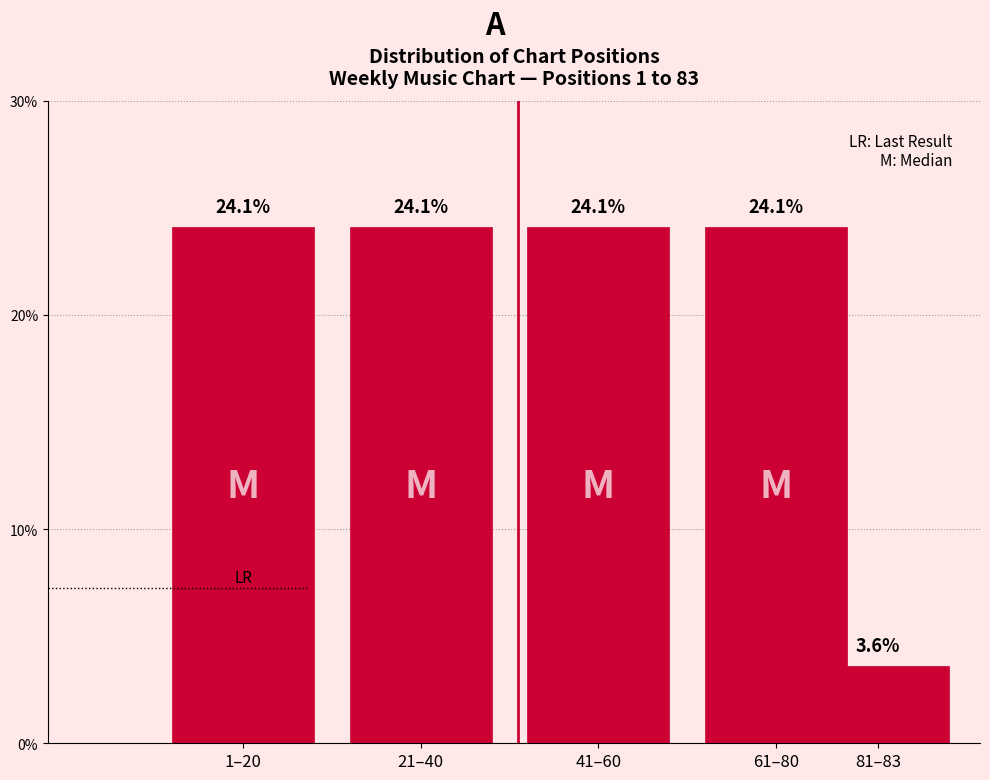

Reading left to right, list all the values displayed in this chart.

1–20=24.1	21–40=24.1	41–60=24.1	61–80=24.1	81–83=3.6